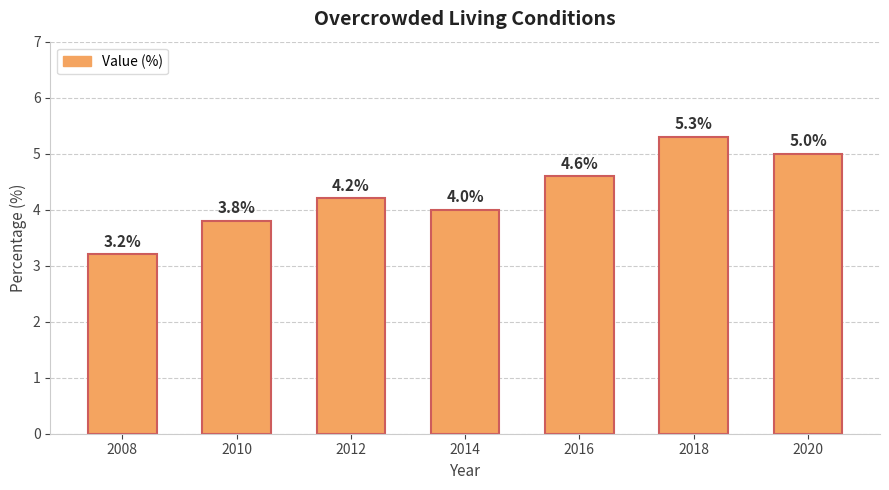

True or false: the data shows 5.3 at 2018.

True